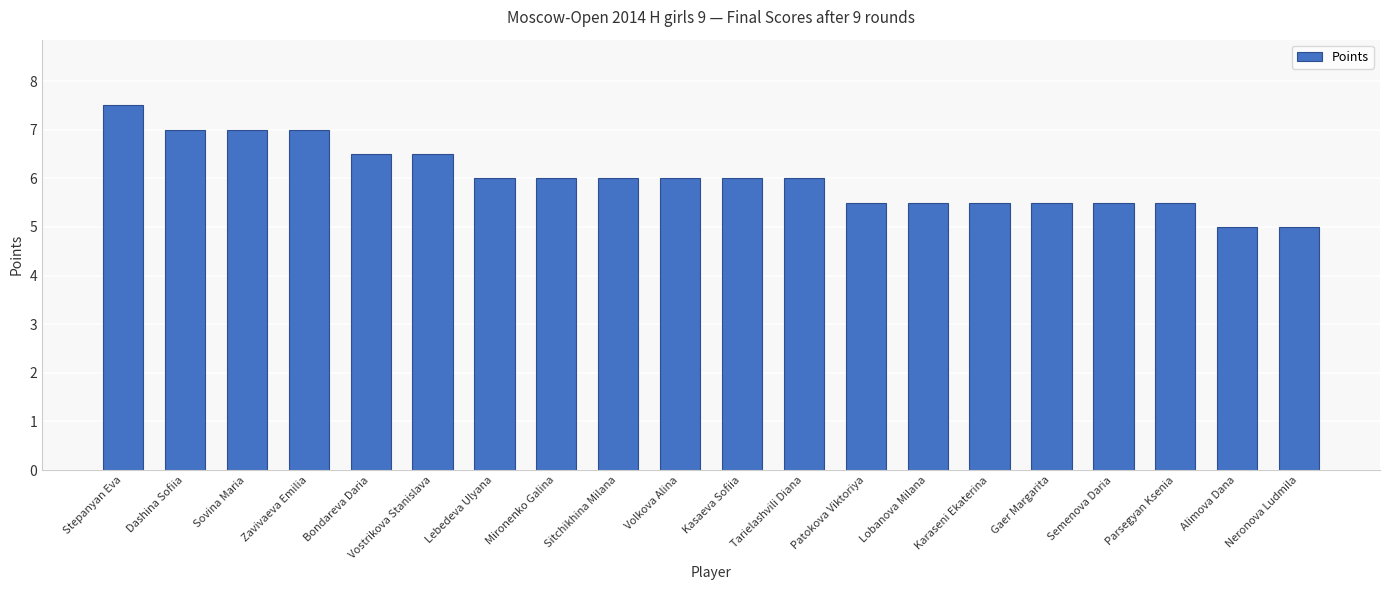

The value at Vostrikova Stanislava is 1.6. True or false?

False